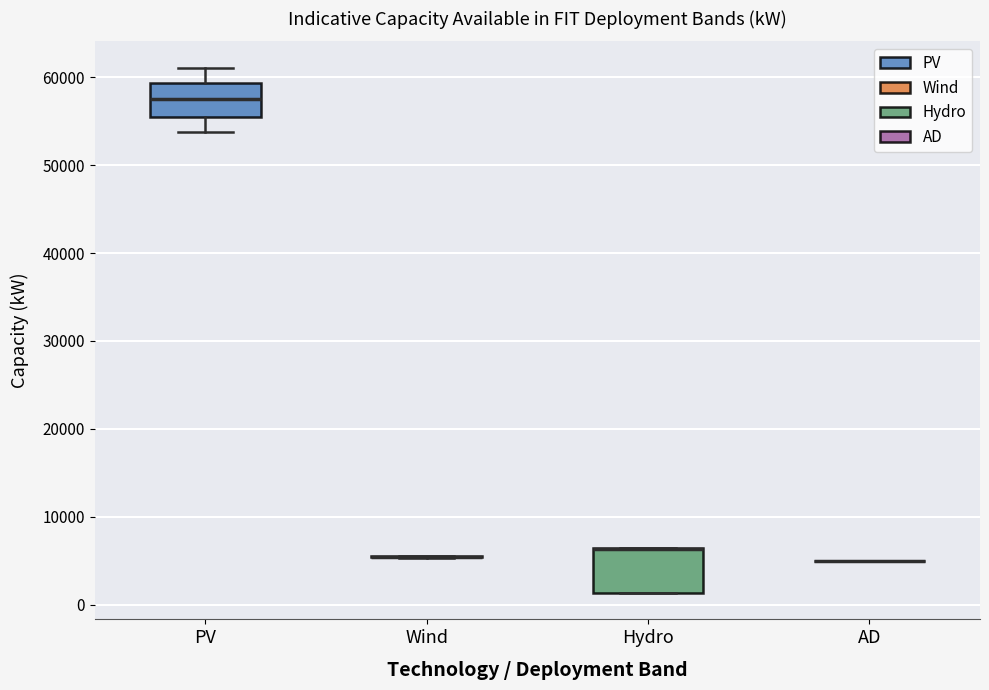

Reading left to right, read every box against the y-axis: the position of its median line, the range the box covers, and the ends of its whiskers. The values are not printed on the chart, so give them approximately, as read against the axis.

PV: median 58000, box 55000 to 59000, whiskers 54000 to 61000
Wind: box collapsed to a line at 5000, whiskers 5000 to 6000
Hydro: median 6000 (drawn on the box's upper edge), box 1000 to 6000, whiskers 1000 to 6000
AD: box collapsed to a line at 5000, whiskers 5000 to 5000